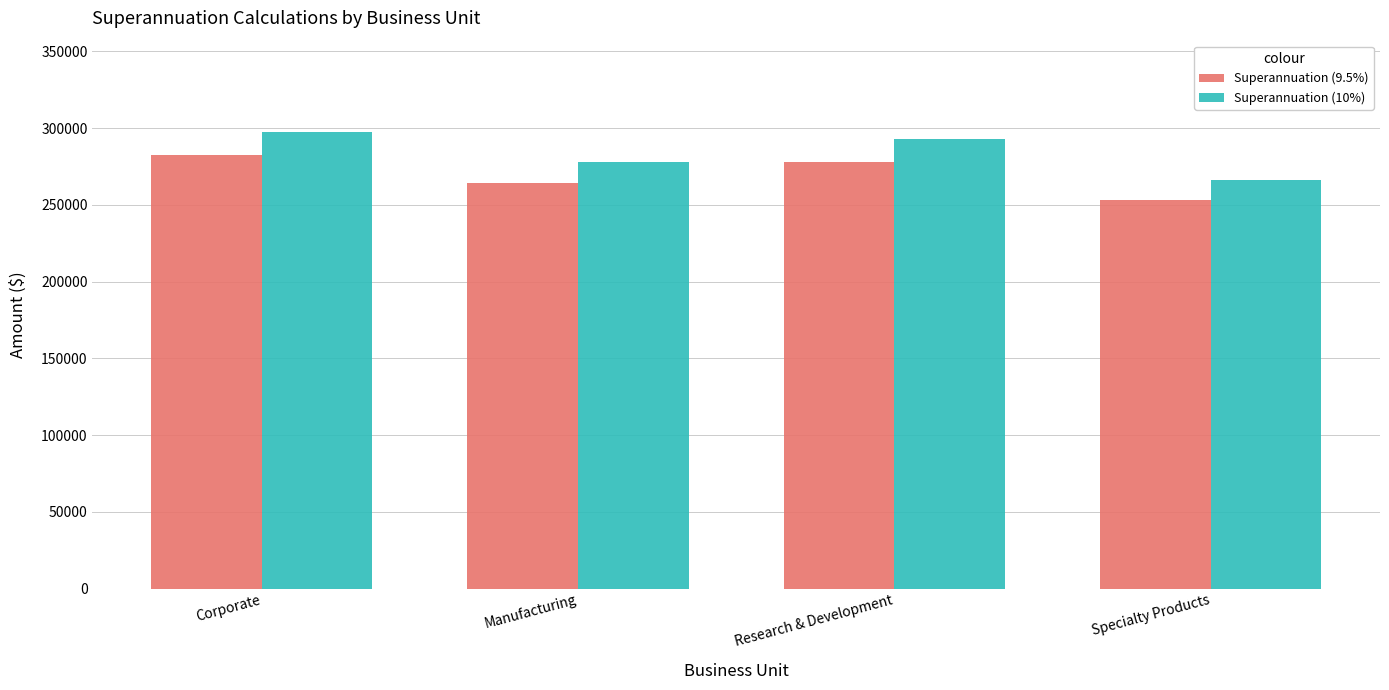

List the series in order of their overall mean, lowest first.

Superannuation (9.5%), Superannuation (10%)